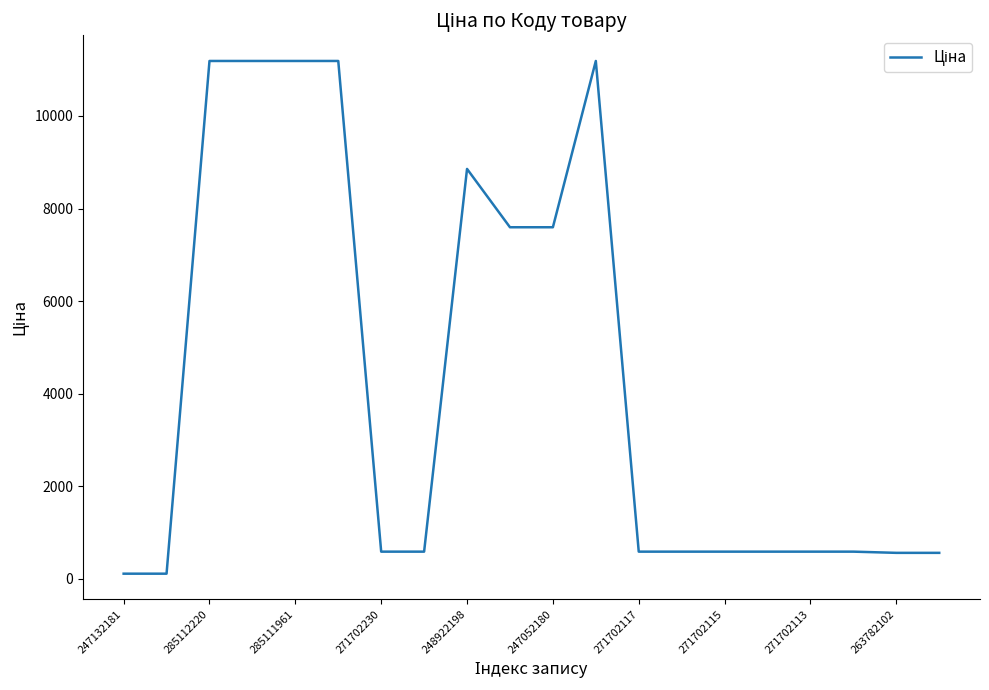

What is the difference between the maximum and minimum values?

11074.1